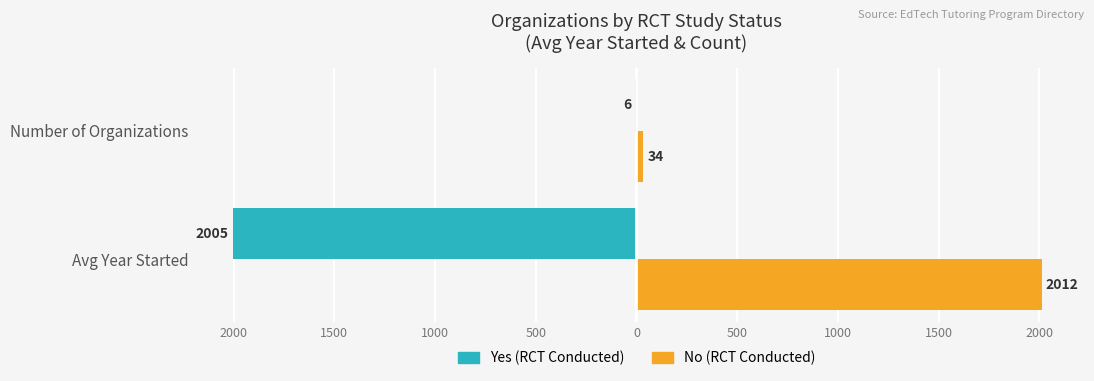

The value of No (RCT) at Avg Year Started is 2012. True or false?

True